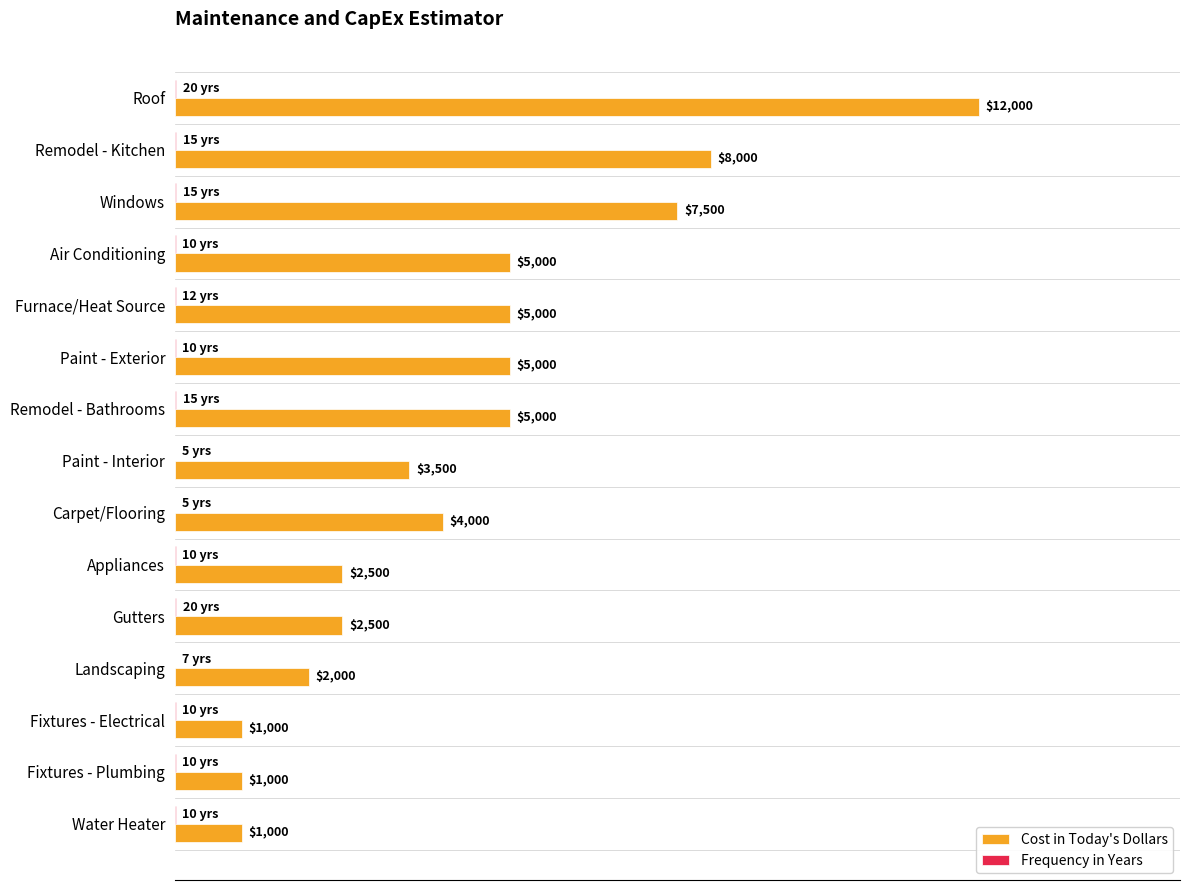

Which category has the highest value in the Cost in Today's Dollars series?

Roof